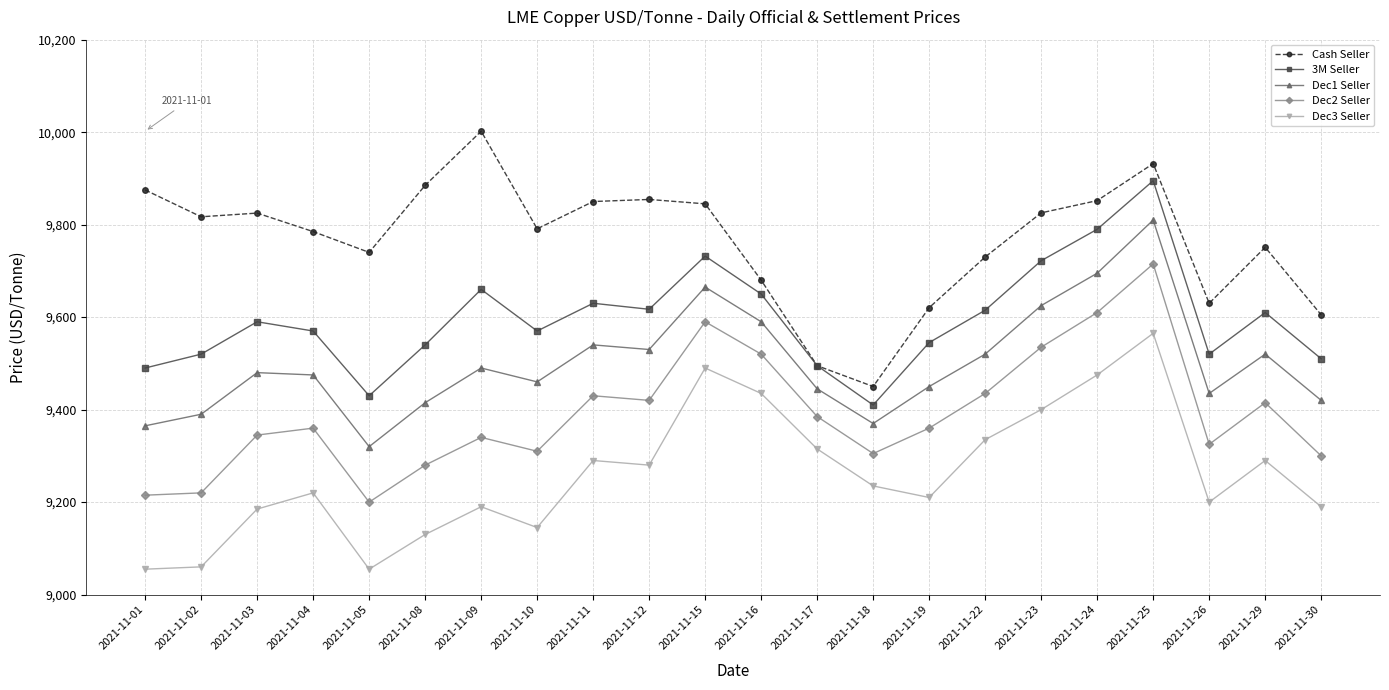

The value of Cash Seller at 2021-11-18 is 13223.2. True or false?

False